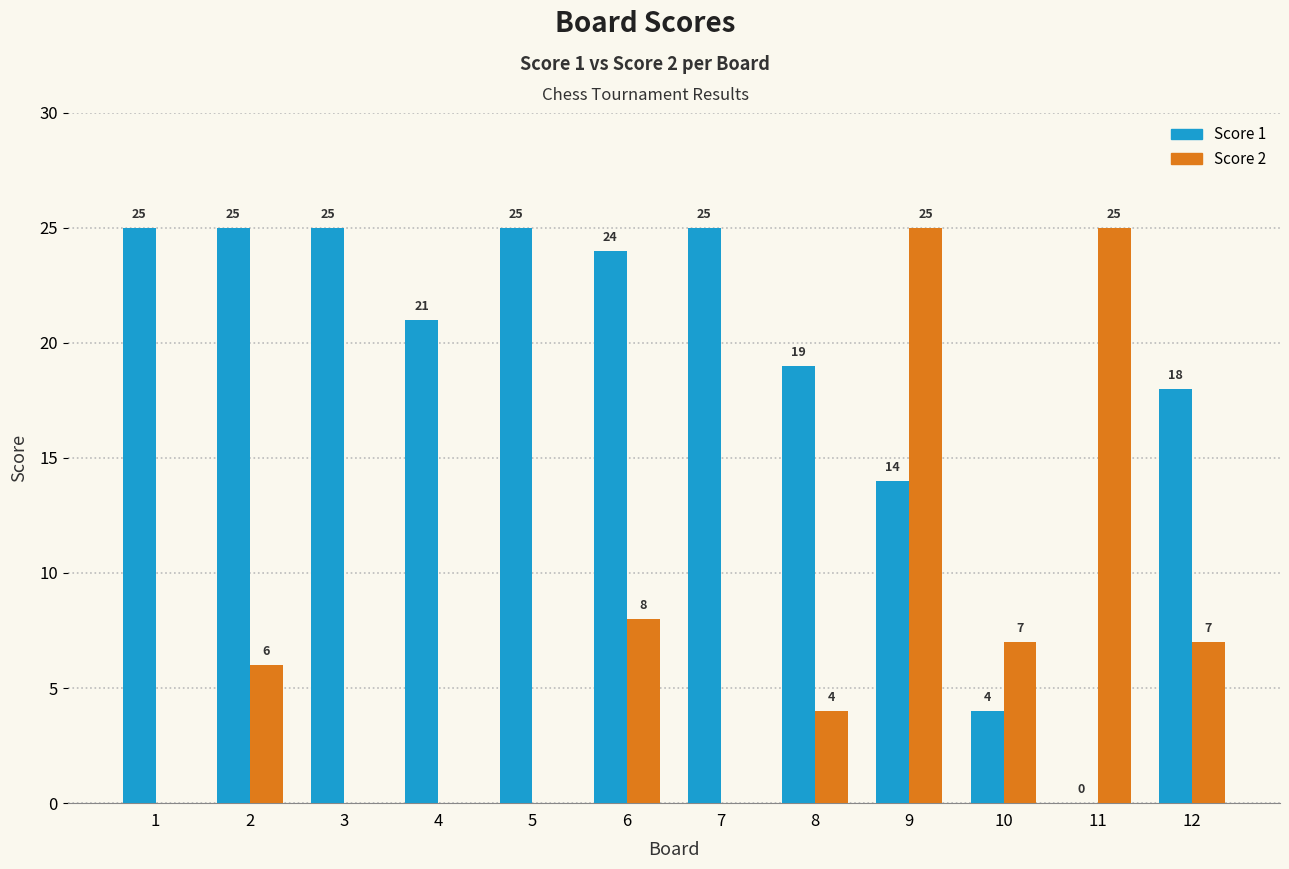

Which series changed the most between 4 and 5?

Score 1